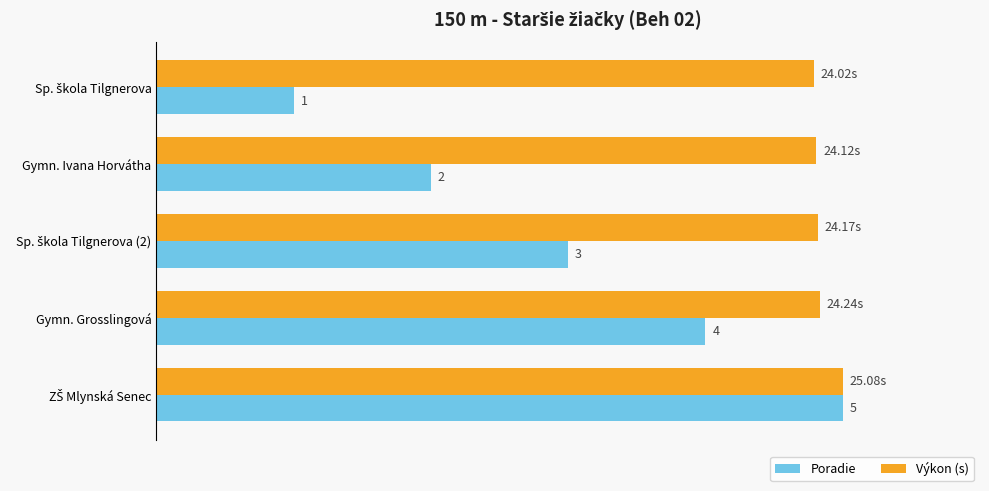

What are all the series names shown in the legend?

Poradie, Výkon (s)